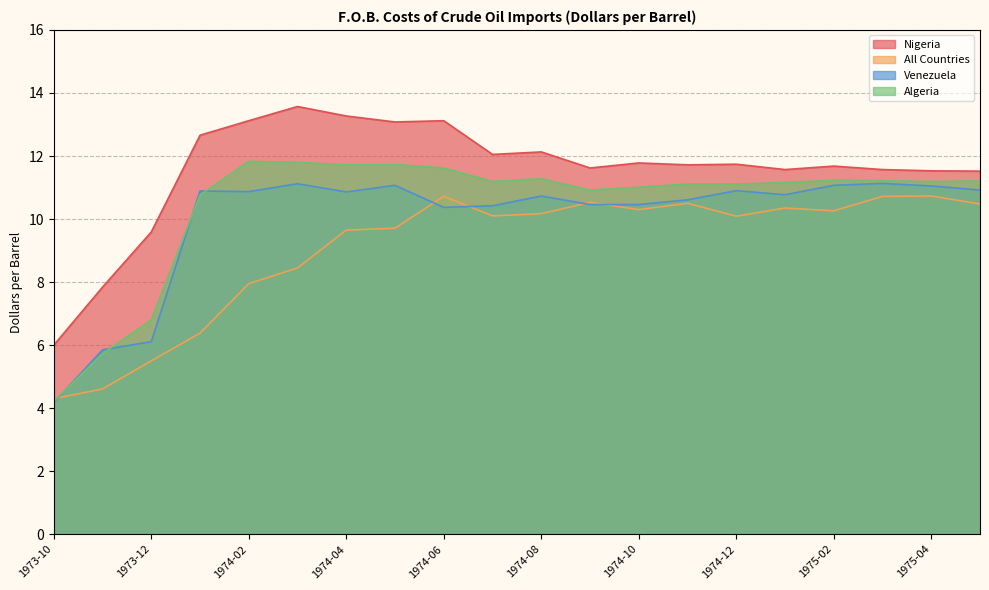

True or false: Nigeria has a value of 16.2 at 1974-11.

False